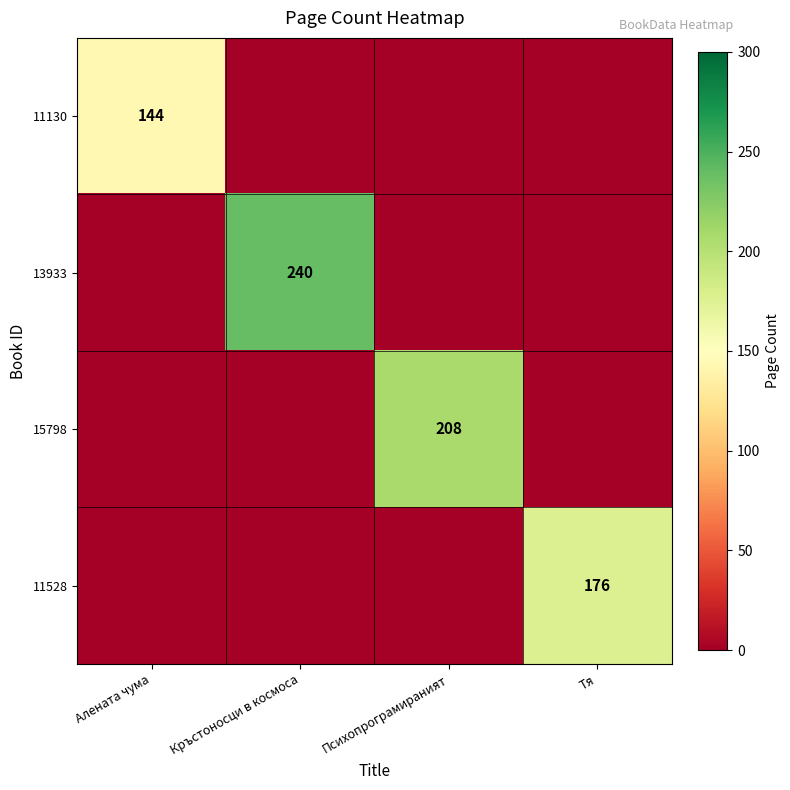

True or false: 13933 has a value of 240 at Кръстоносци в космоса.

True